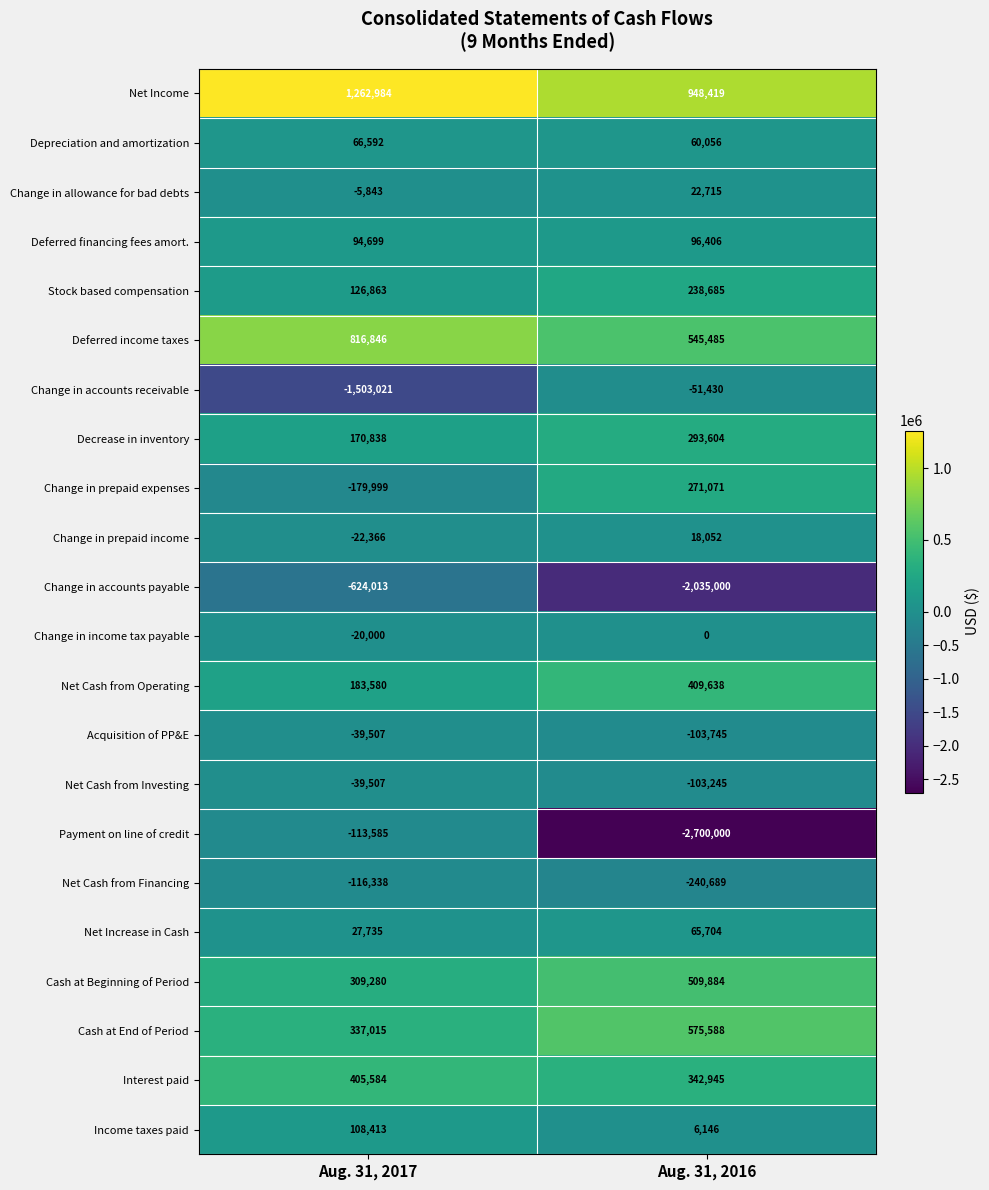

What is the maximum value shown in the chart?

1262984